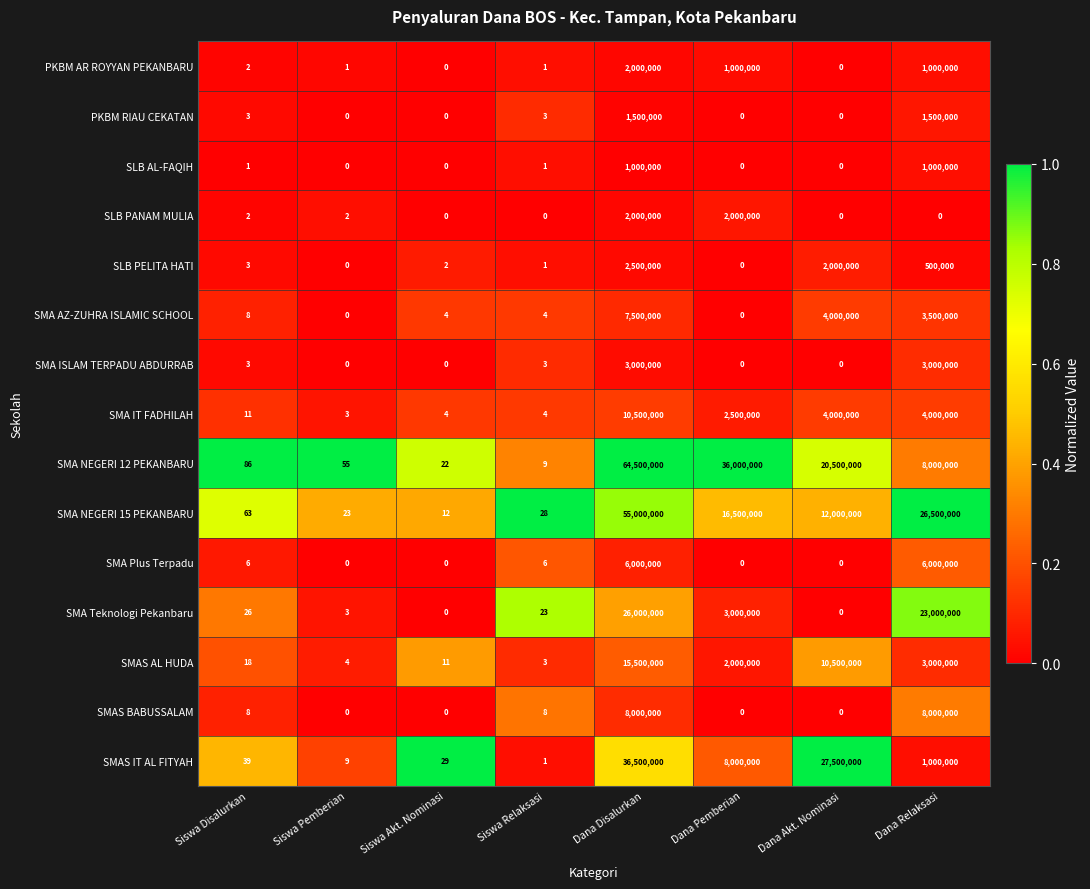

What is the maximum value shown in the chart?

64500000